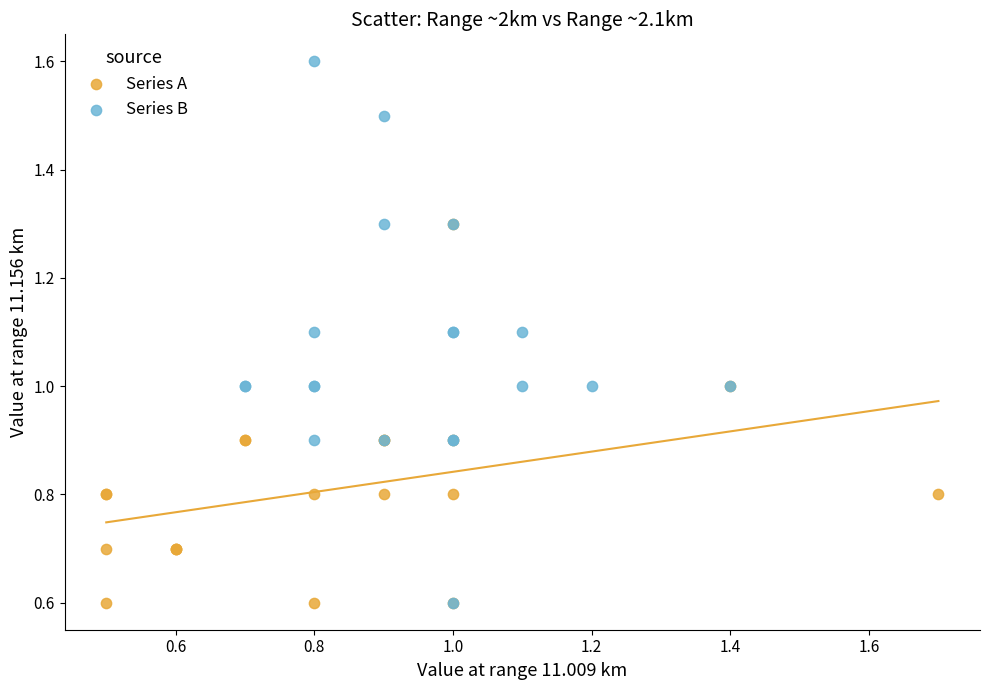

Which series contains the highest Y value?

Series B